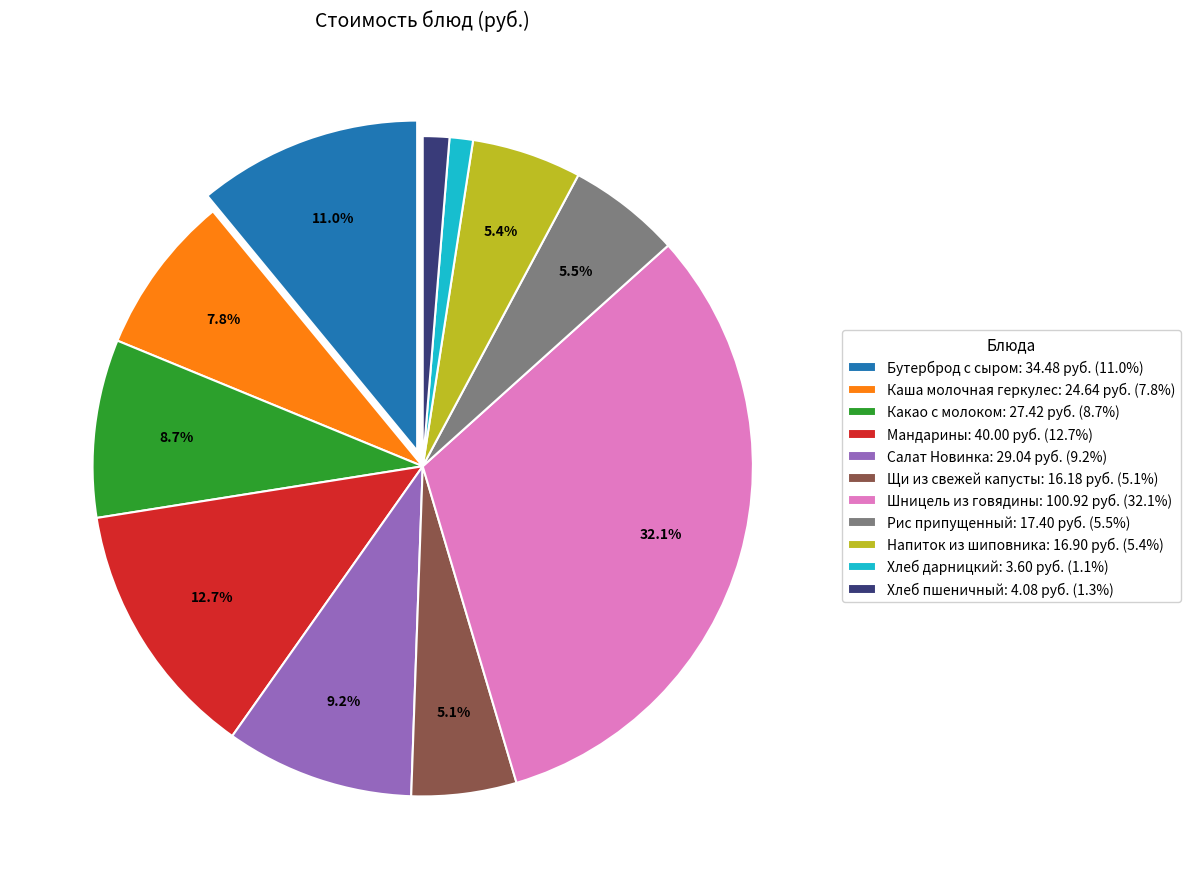

How much of the chart is everything except Салат Новинка: 29.04 руб. (9.2%)?

90.8%